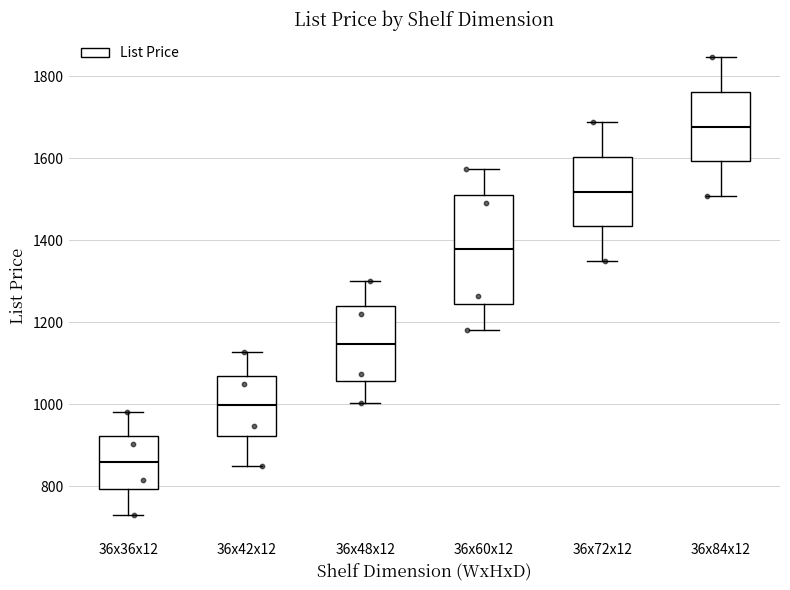

Which box's median line is the lowest?

36x36x12